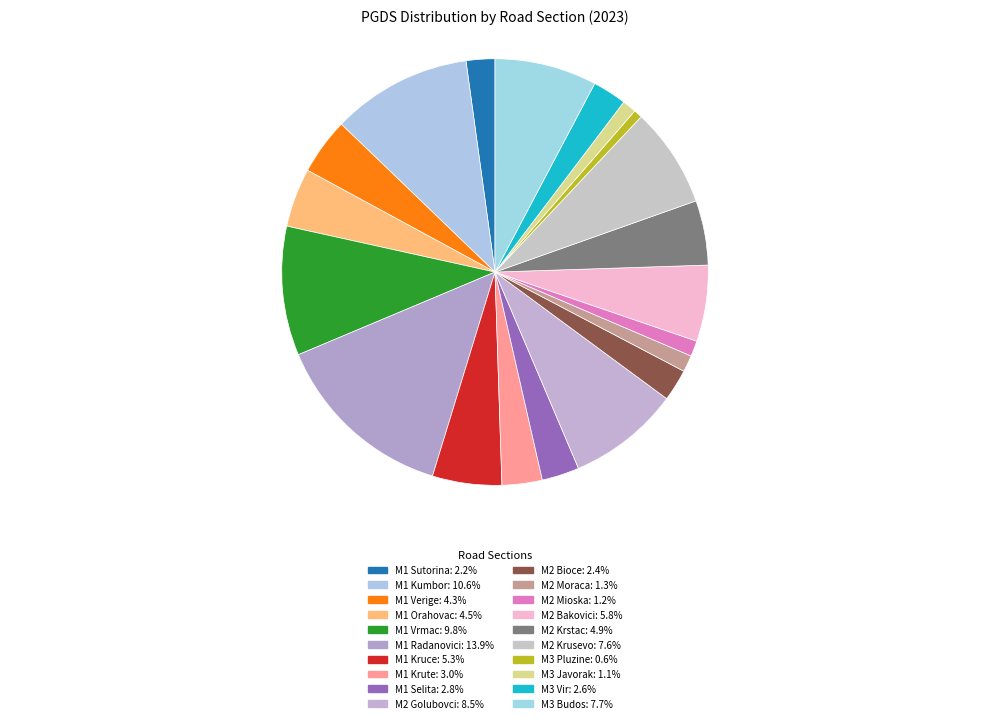

To the nearest percent, what is the difference between the largest and smallest slice percentages?

13%